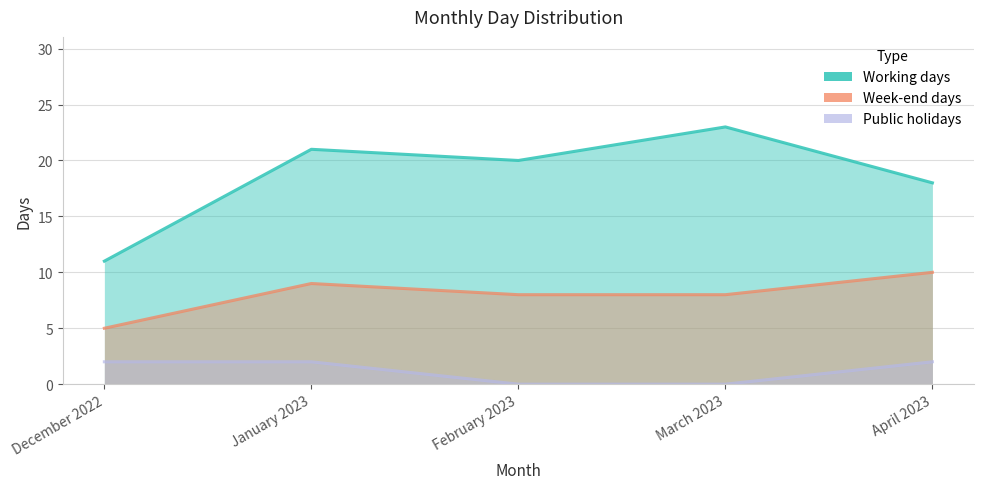

What is the difference between the highest and lowest values at January 2023?

19